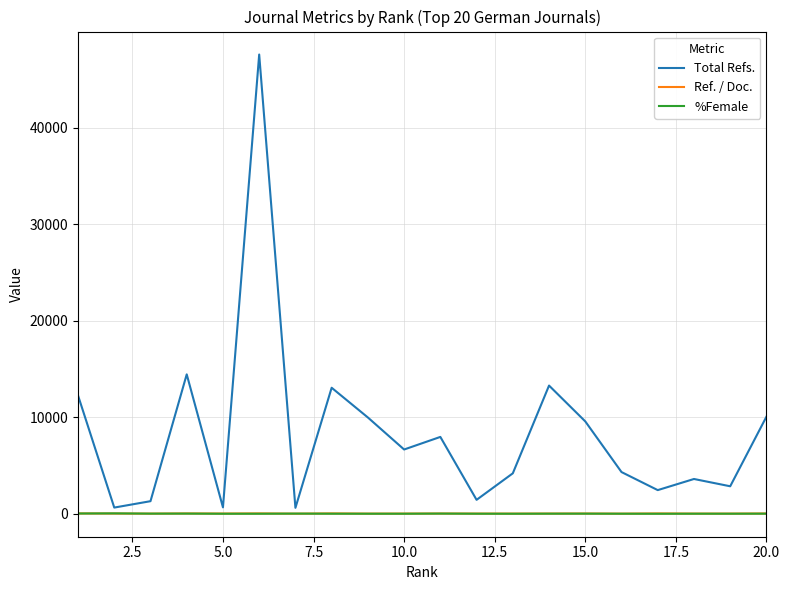

True or false: %Female and Total Refs. intersect in this chart.

False